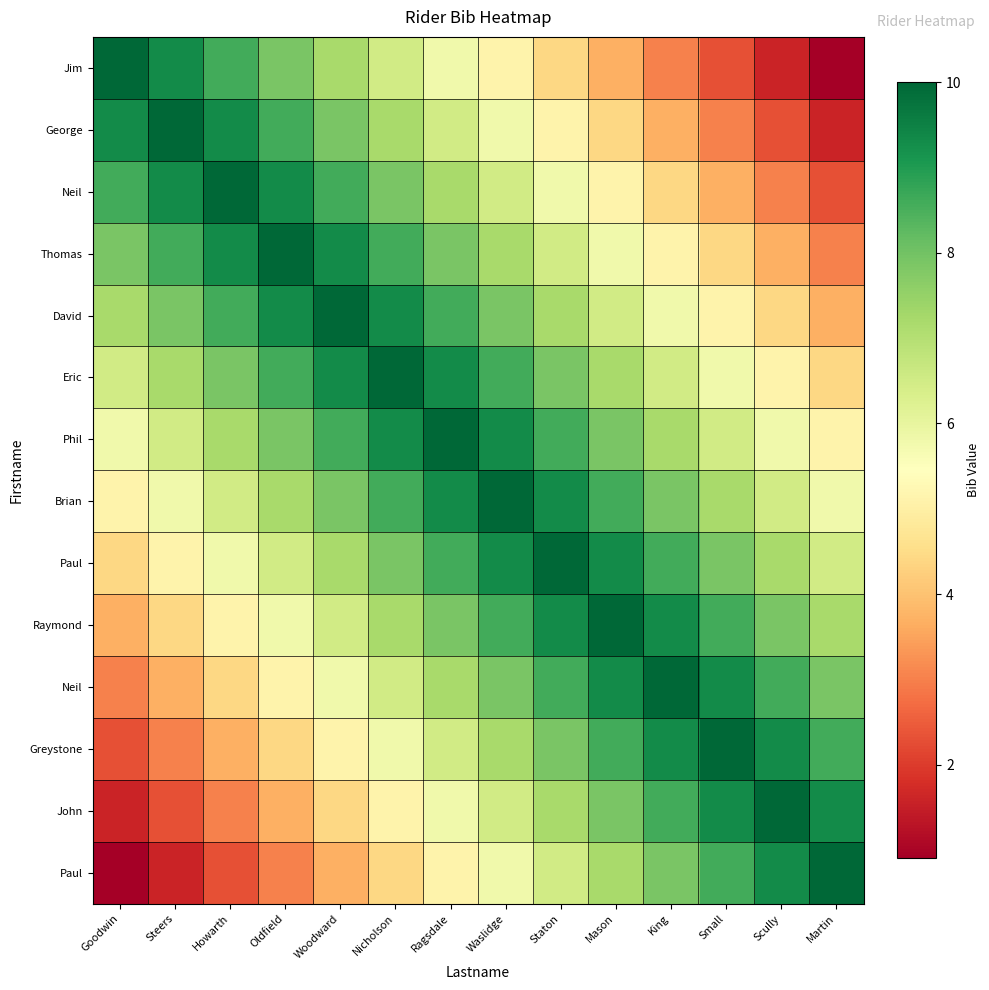

At which category is the sum across all series the highest?

Ragsdale